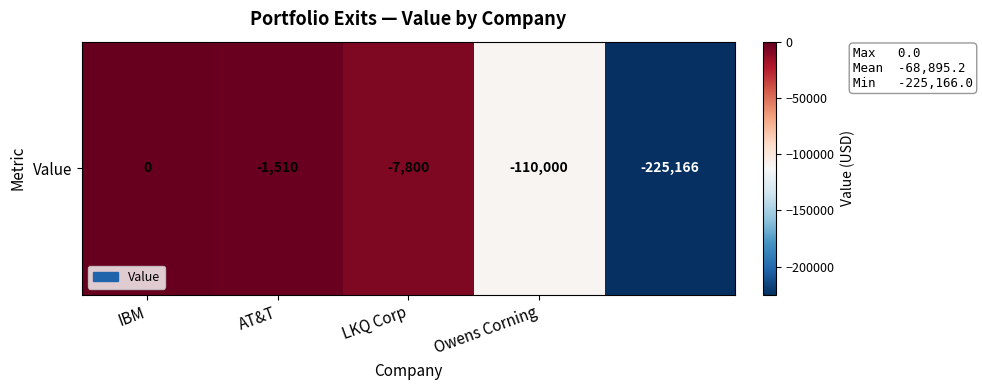

What is the difference between the values at LKQ Corp and IBM?

7800